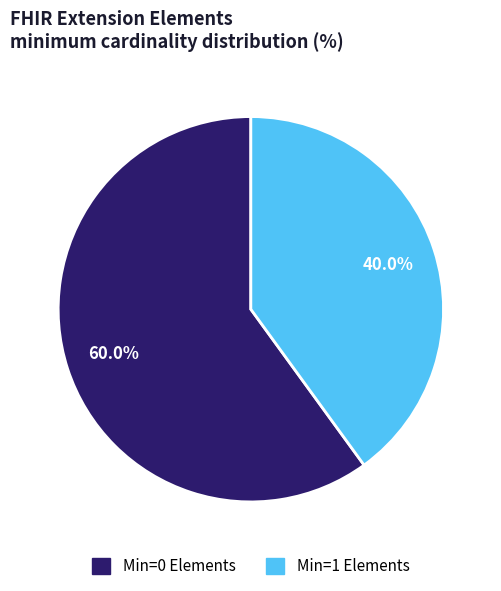

Which has a higher value, Min=1 Elements or Min=0 Elements?

Min=0 Elements